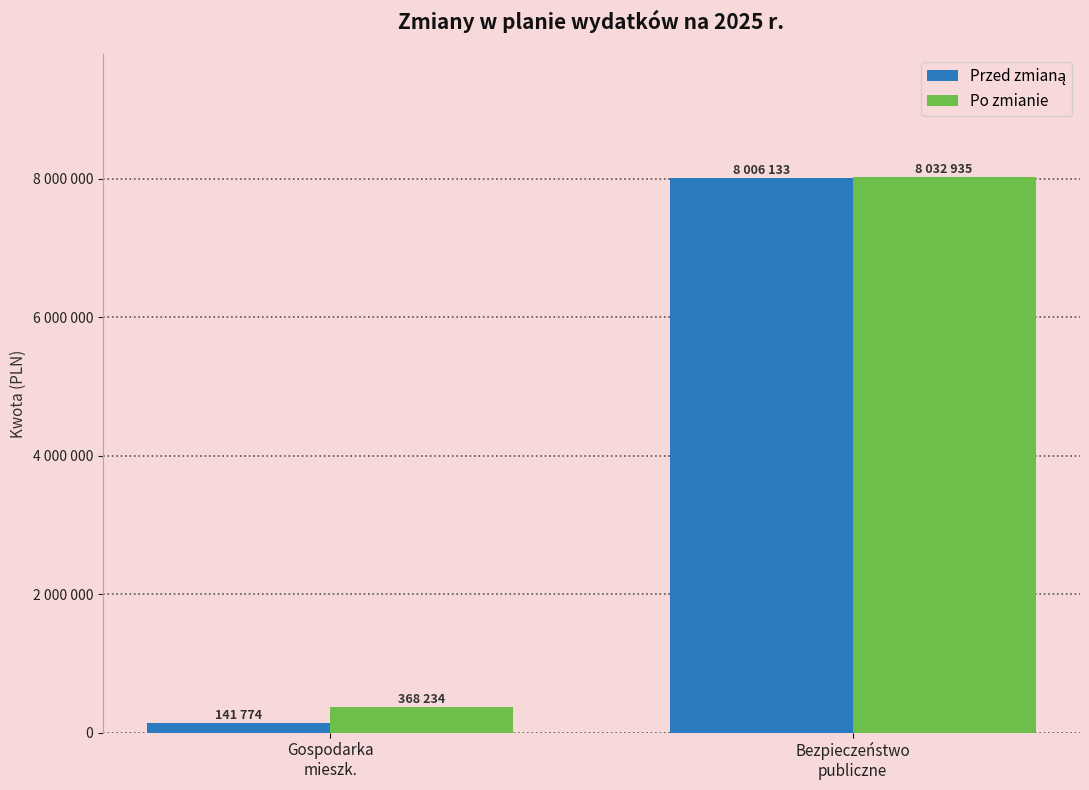

Read the Po zmianie value at Bezpieczeństwo
publiczne, to the nearest 100.

8032900